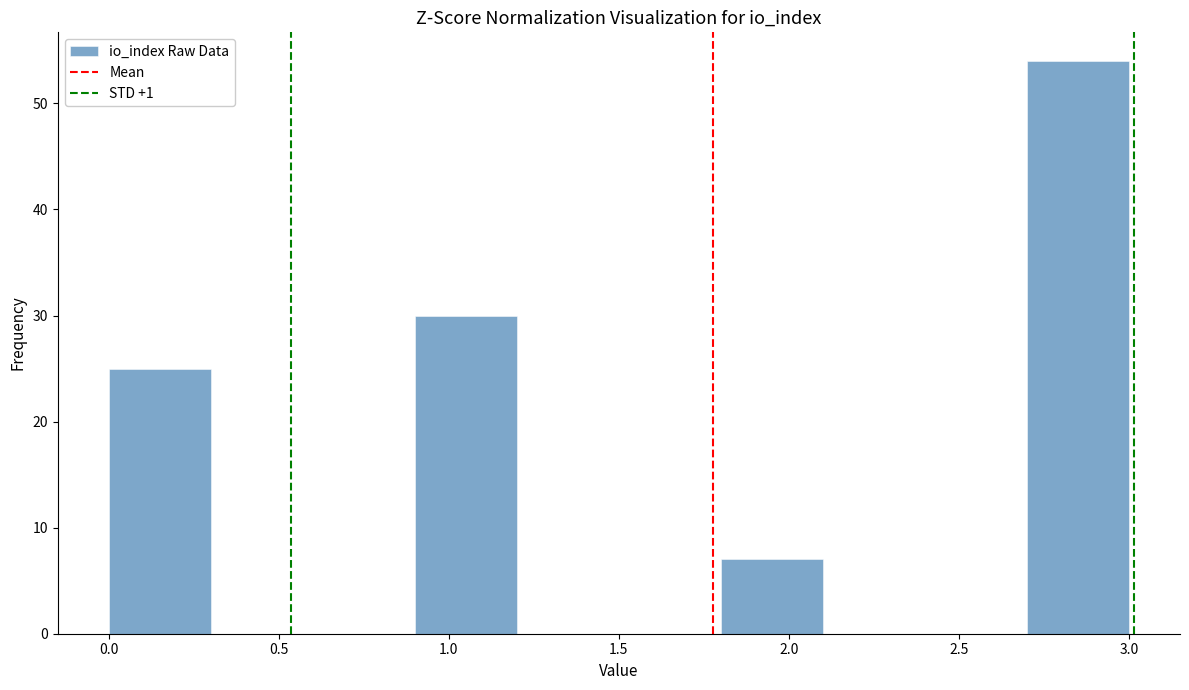

How tall is the bar that spans 2.7 to 3.0 on the x-axis? The values are not printed on the chart, so give them approximately, as read against the axis.

54